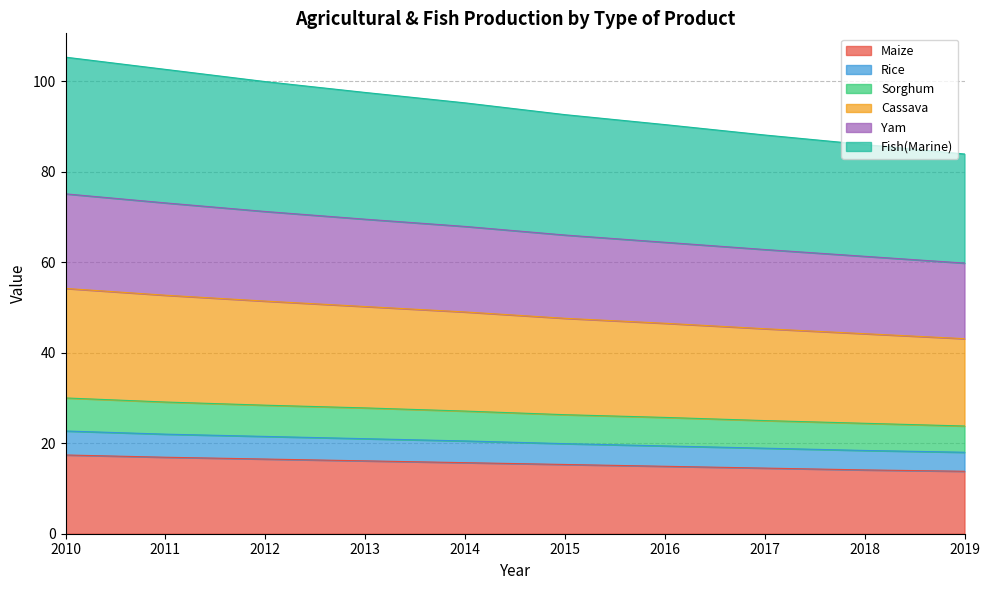

What is the maximum value for Maize?

17.4